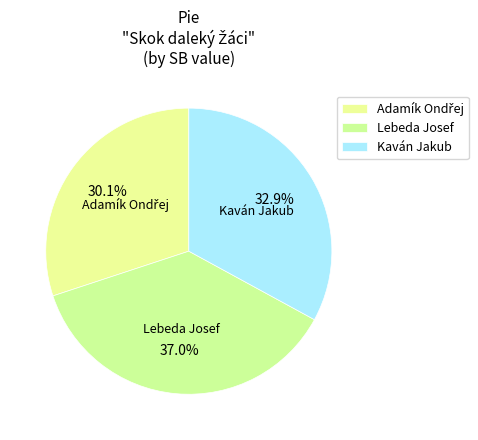

What percentage do Kaván Jakub and Lebeda Josef together represent?

69.9%